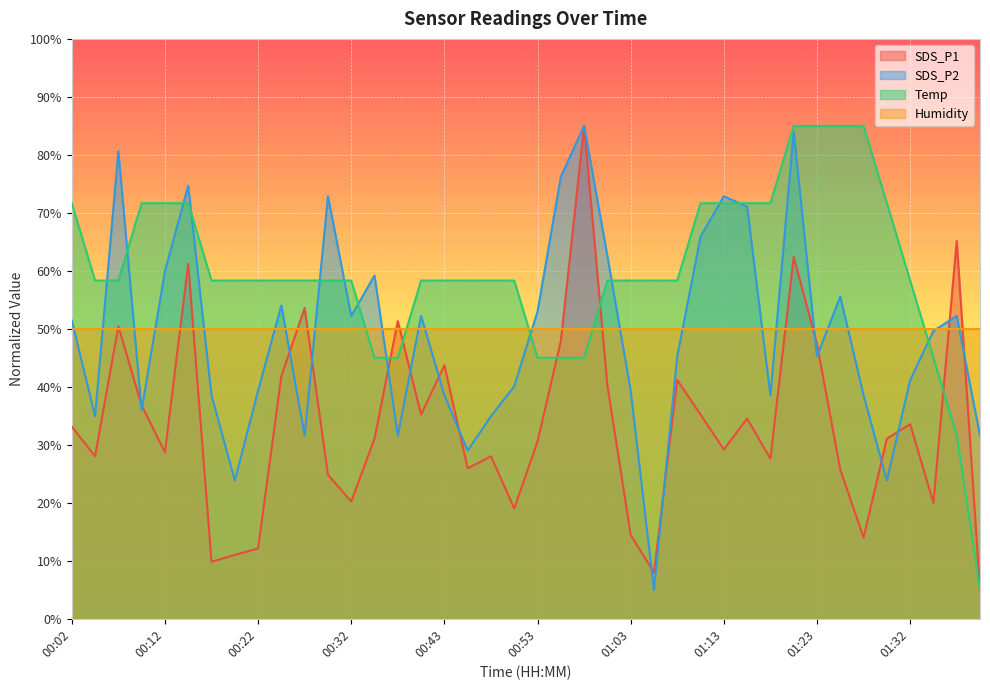

Which series has the largest total across all categories?

Temp